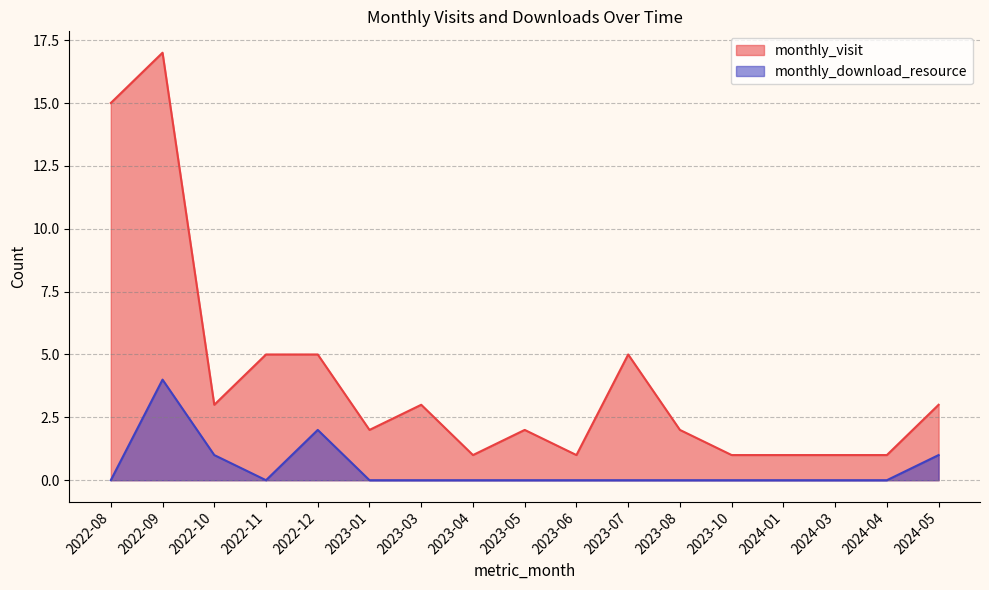

Where is monthly_visit nearest to the value 9?

2022-11